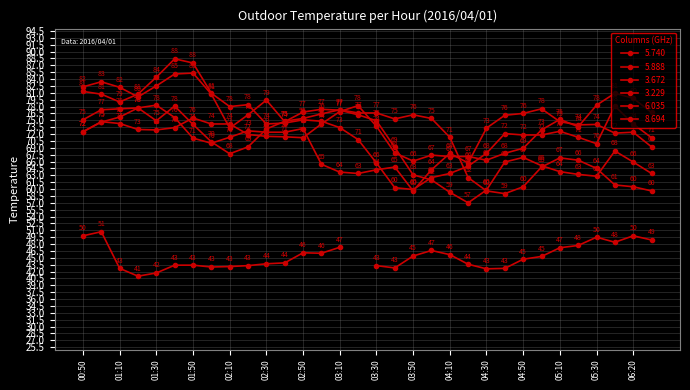

Is this an area chart (filled region under the line)?

No